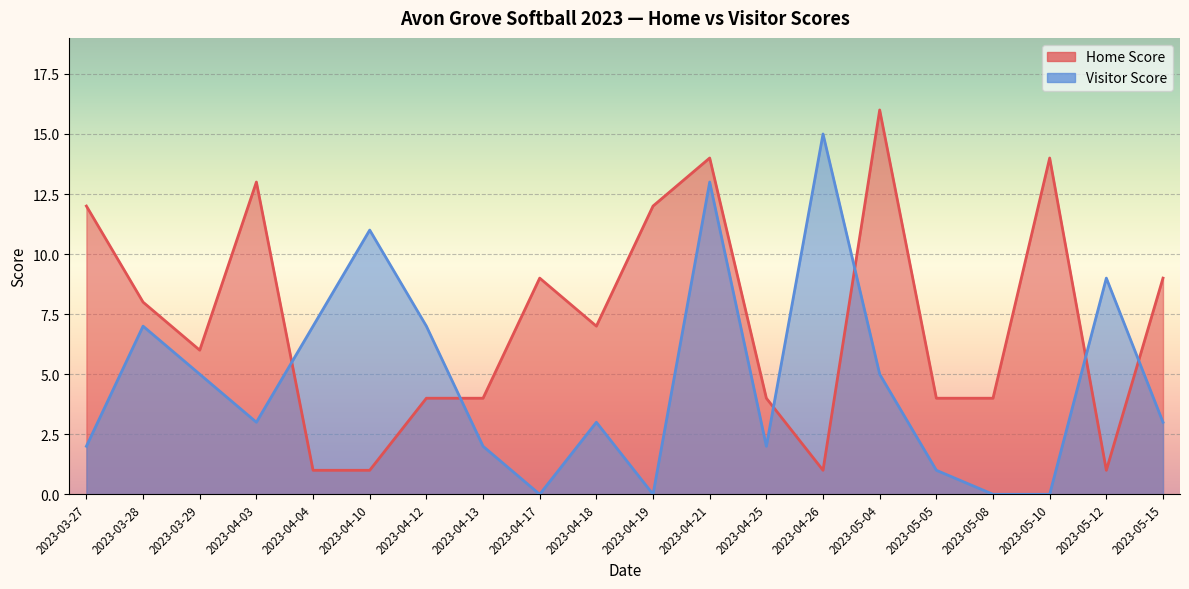

The Home Score series shows 7 at 2023-04-18. True or false?

True